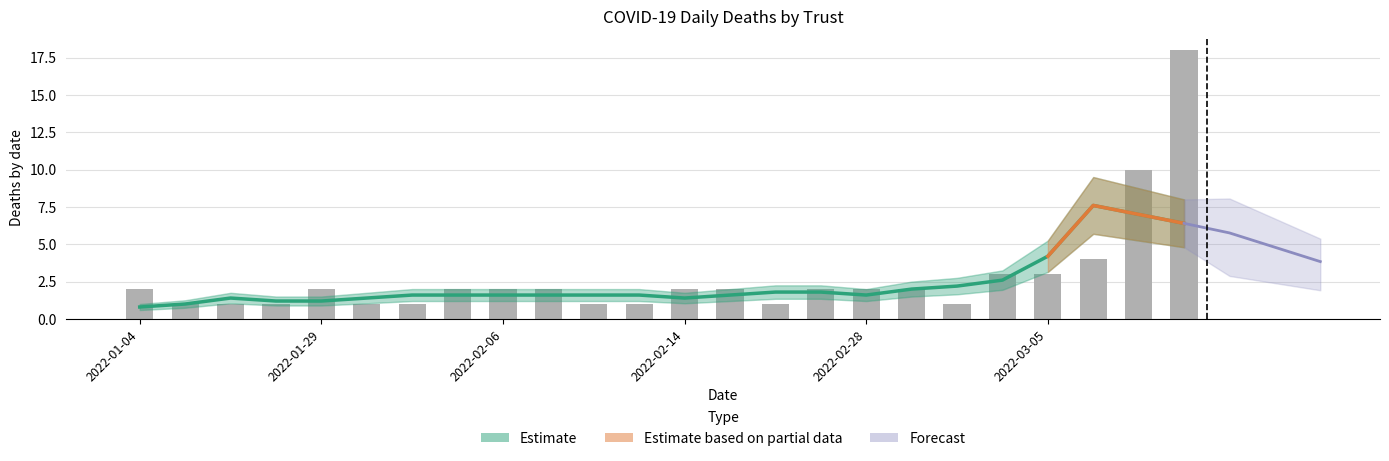

What position from the left is 2022-02-19?

14